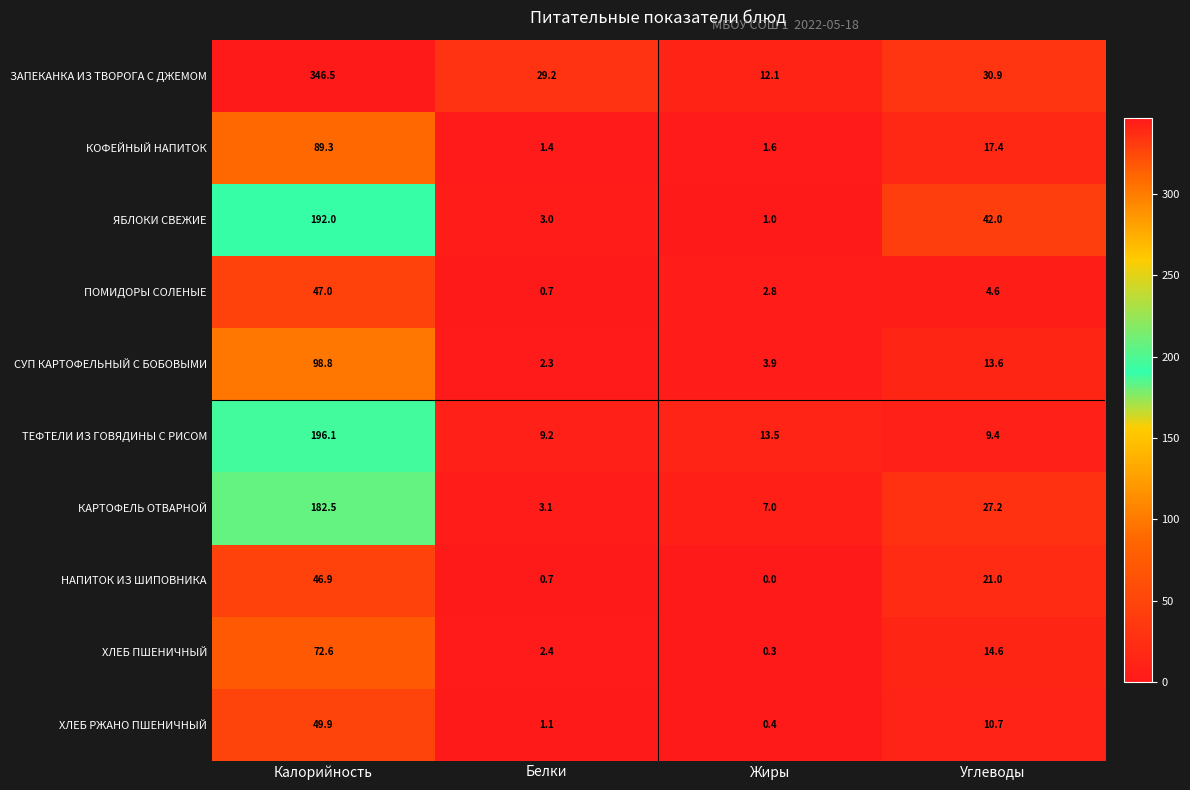

Rank the series at Жиры from highest to lowest value.

ТЕФТЕЛИ ИЗ ГОВЯДИНЫ С РИСОМ, ЗАПЕКАНКА ИЗ ТВОРОГА С ДЖЕМОМ, КАРТОФЕЛЬ ОТВАРНОЙ, СУП КАРТОФЕЛЬНЫЙ С БОБОВЫМИ, ПОМИДОРЫ СОЛЕНЫЕ, КОФЕЙНЫЙ НАПИТОК, ЯБЛОКИ СВЕЖИЕ, ХЛЕБ РЖАНО ПШЕНИЧНЫЙ, ХЛЕБ ПШЕНИЧНЫЙ, НАПИТОК ИЗ ШИПОВНИКА